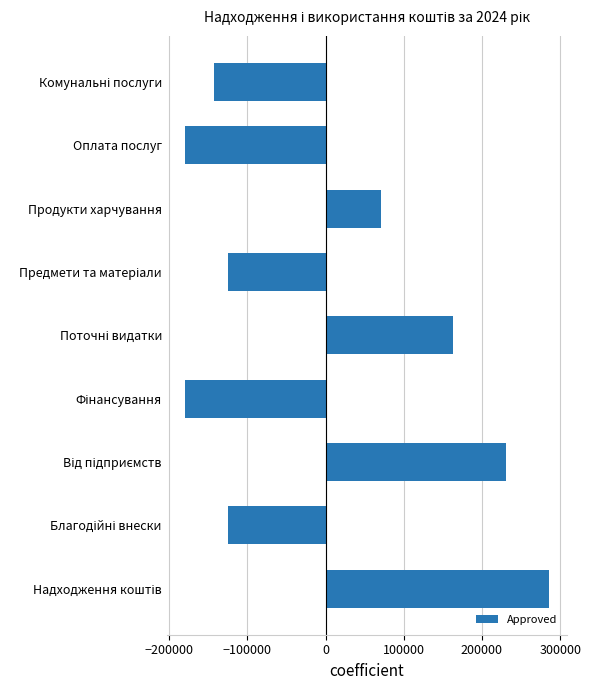

How many values are above zero?

4